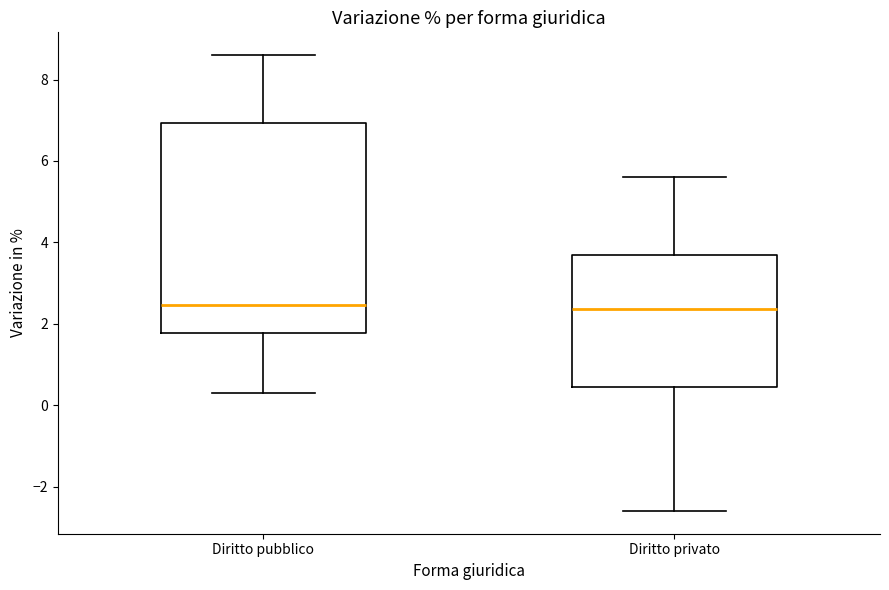

Where does the upper whisker of the box for Diritto privato end on the y-axis? The values are not printed on the chart, so give them approximately, as read against the axis.

5.6